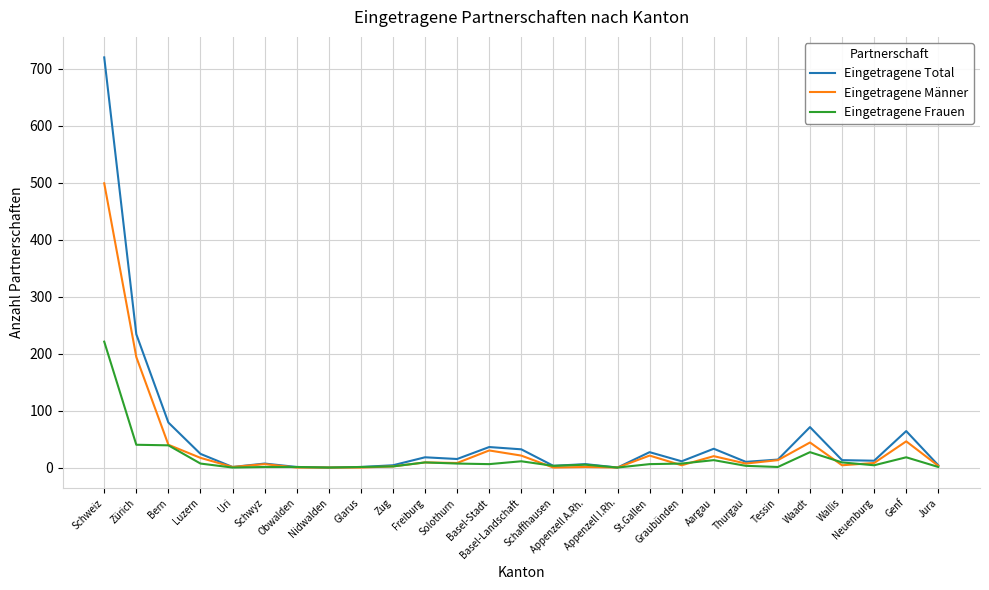

Which series has the widest spread of values?

Eingetragene Total